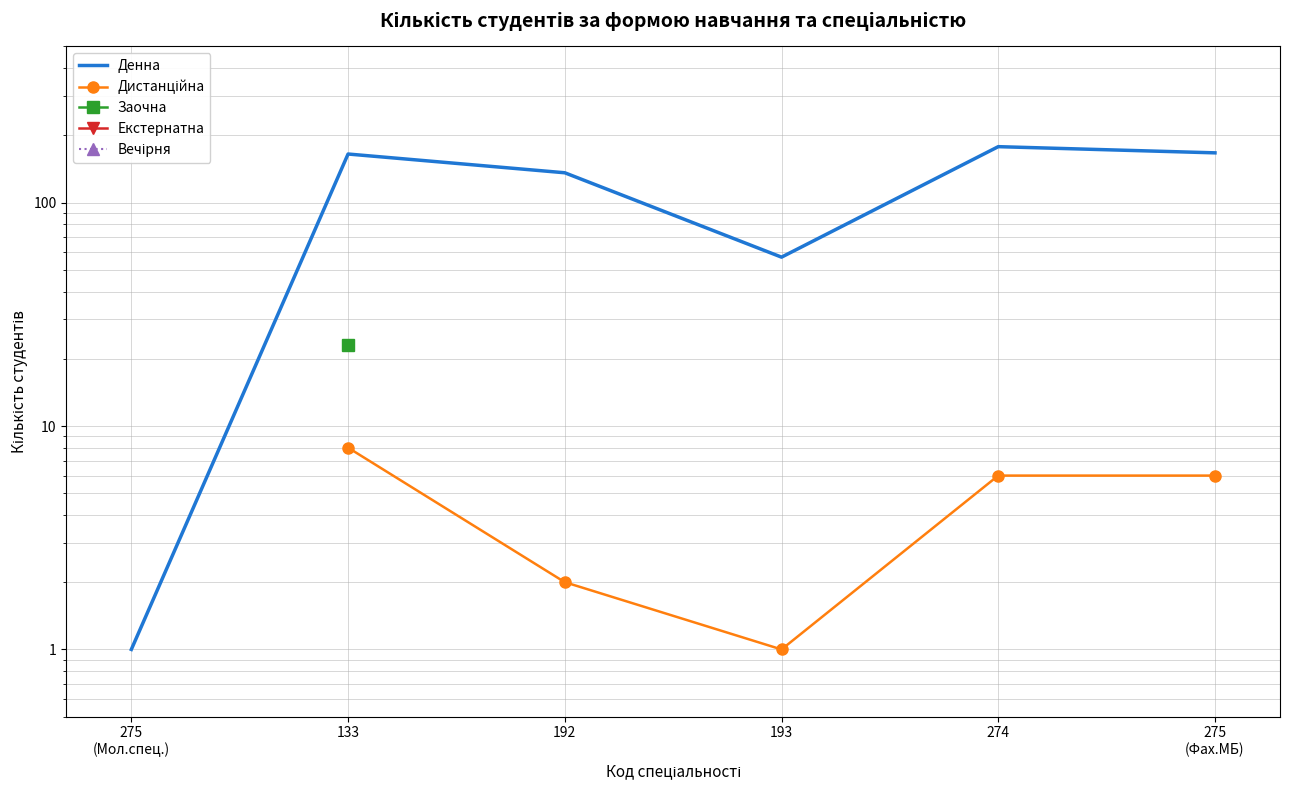

The Дистанційна series shows 8.0 at 133. True or false?

True